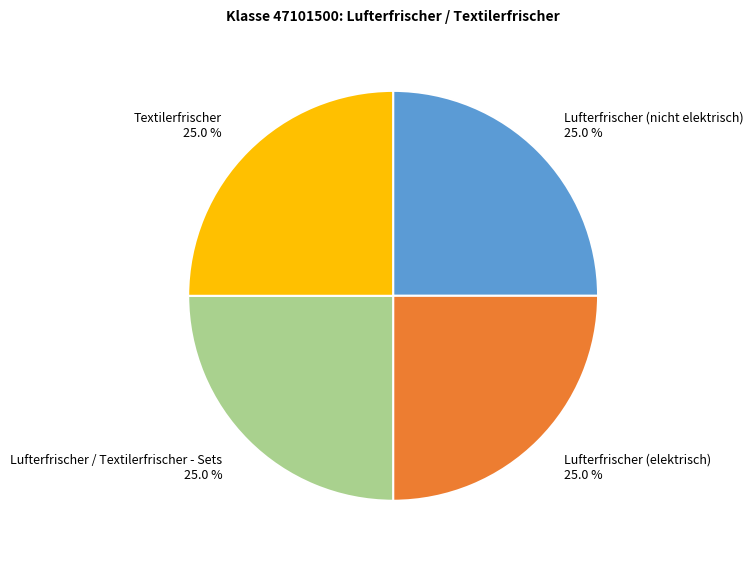

What is the total percentage of Lufterfrischer (nicht elektrisch) 25.0 % and Textilerfrischer 25.0 %?

50.0%